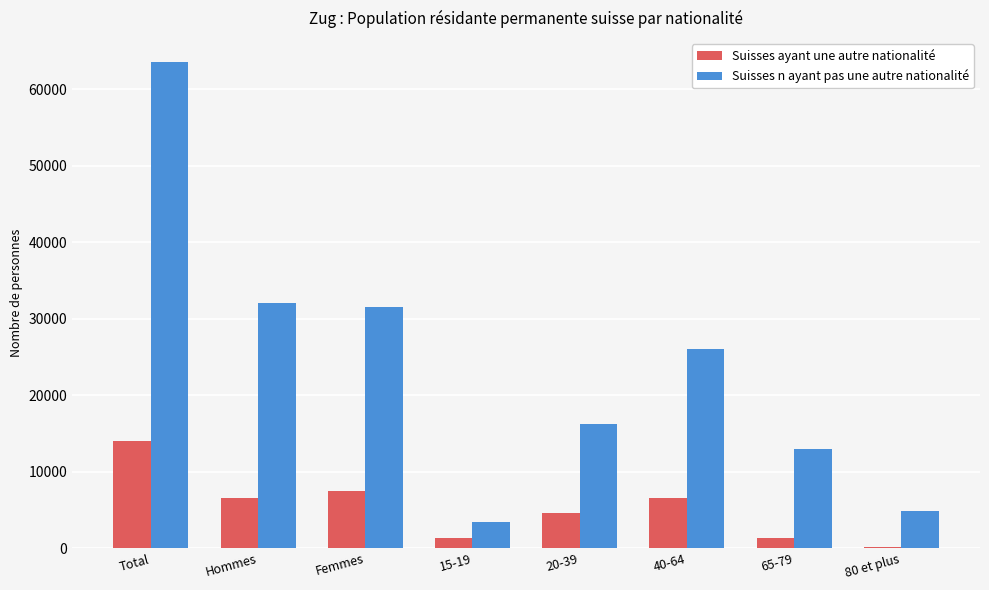

What is the label of the 7th bar from the left?

65-79